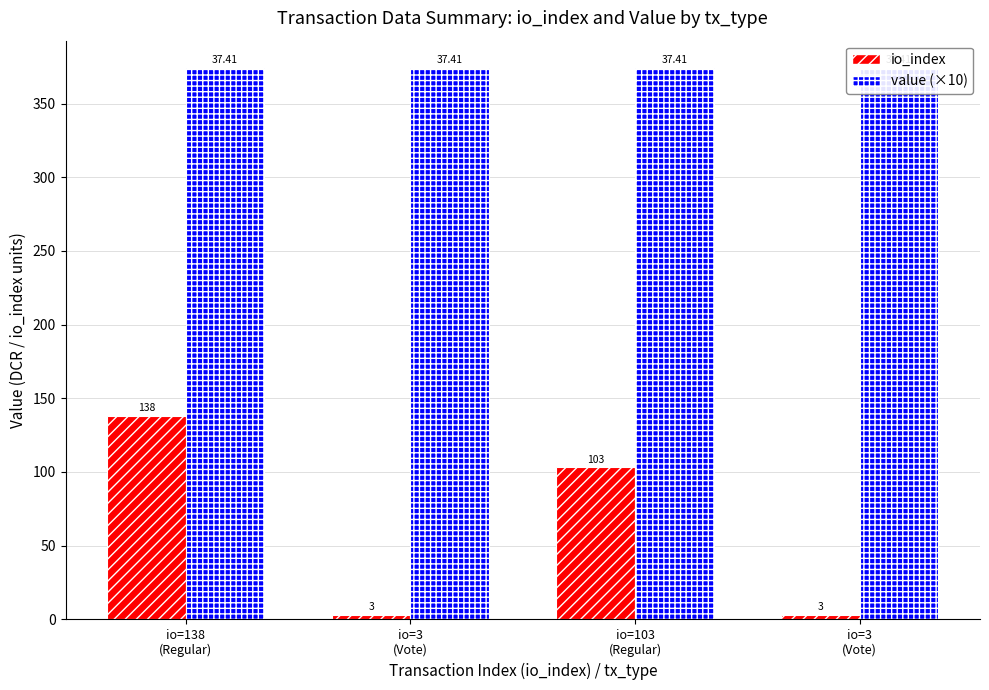

The value of value (×10) at io=3
(Vote) is 374.1. True or false?

True